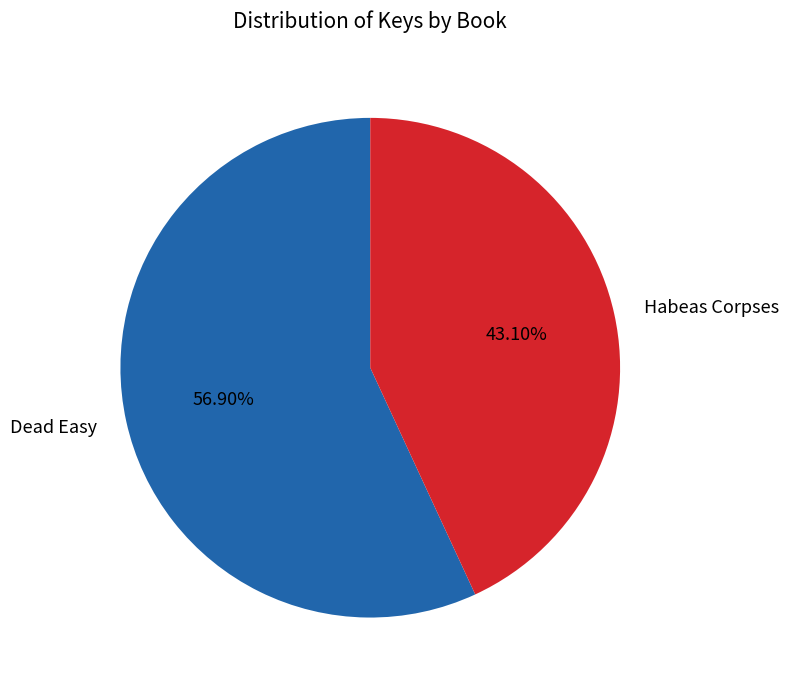

What is the largest slice in the pie chart?

Dead Easy